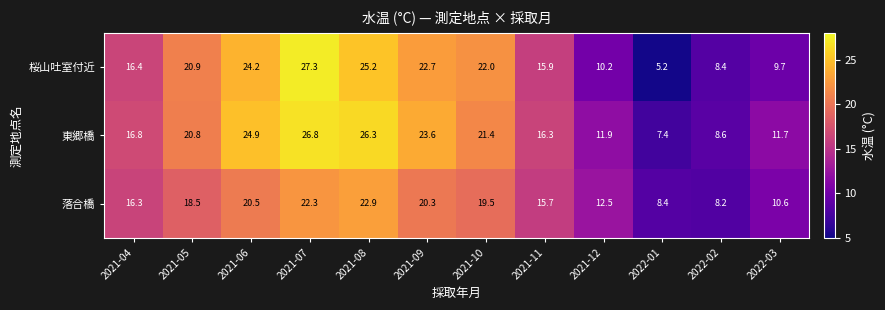

At which label is 桜山吐室付近 closest to 16?

2021-11